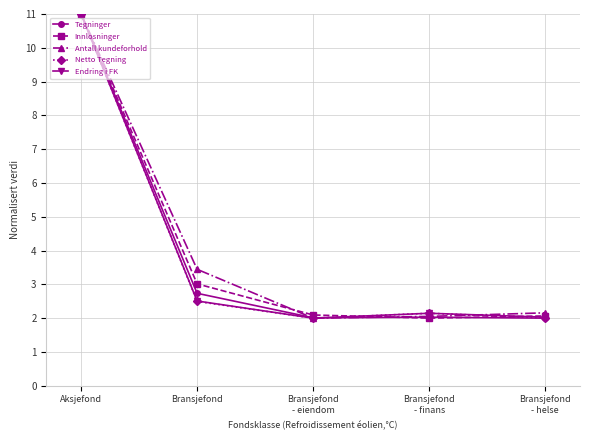

True or false: Netto Tegning has more than 1 interior local peaks.

False